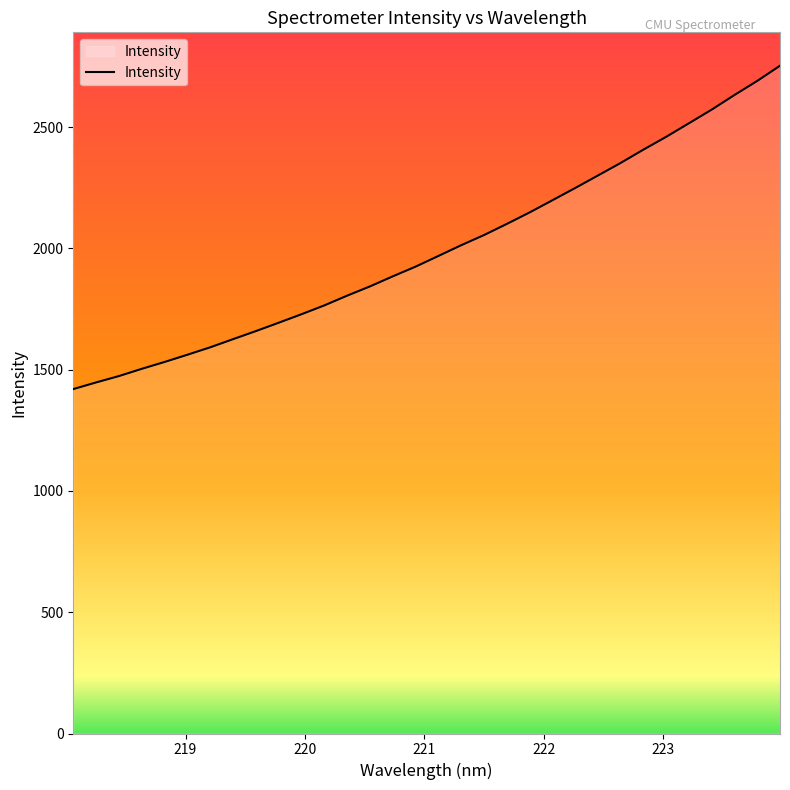

What is the maximum value shown in the chart?

2753.3